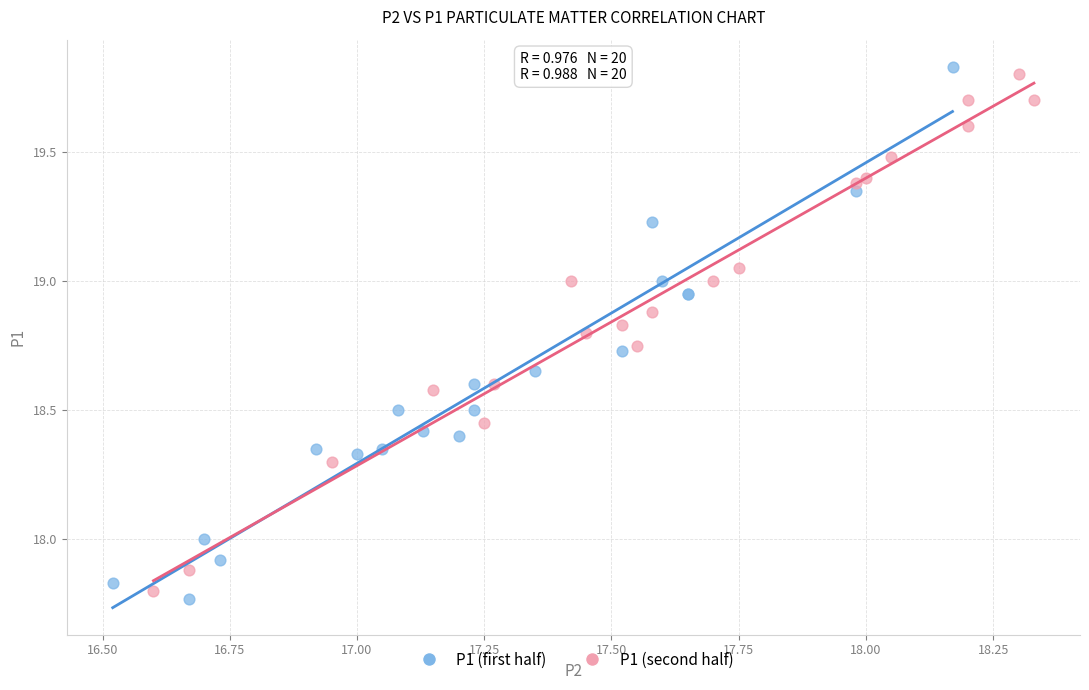

Which series contains the lowest Y value?

P1 (first half)